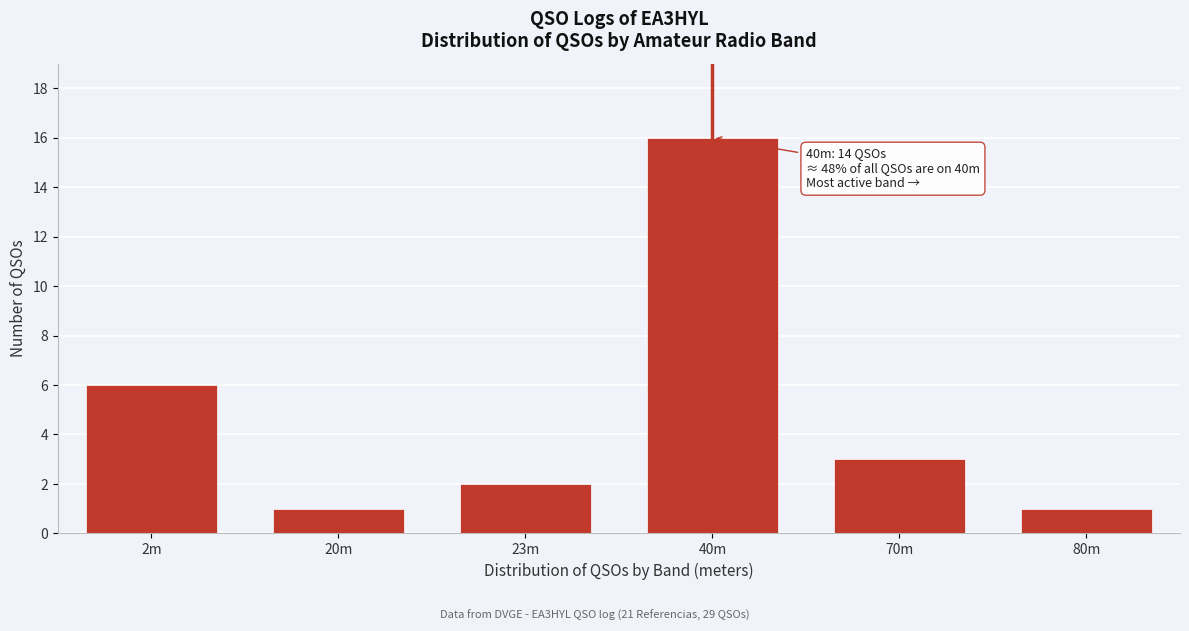

Reading right to left, what are all the values shown in this chart?

80m=1	70m=3	40m=16	23m=2	20m=1	2m=6